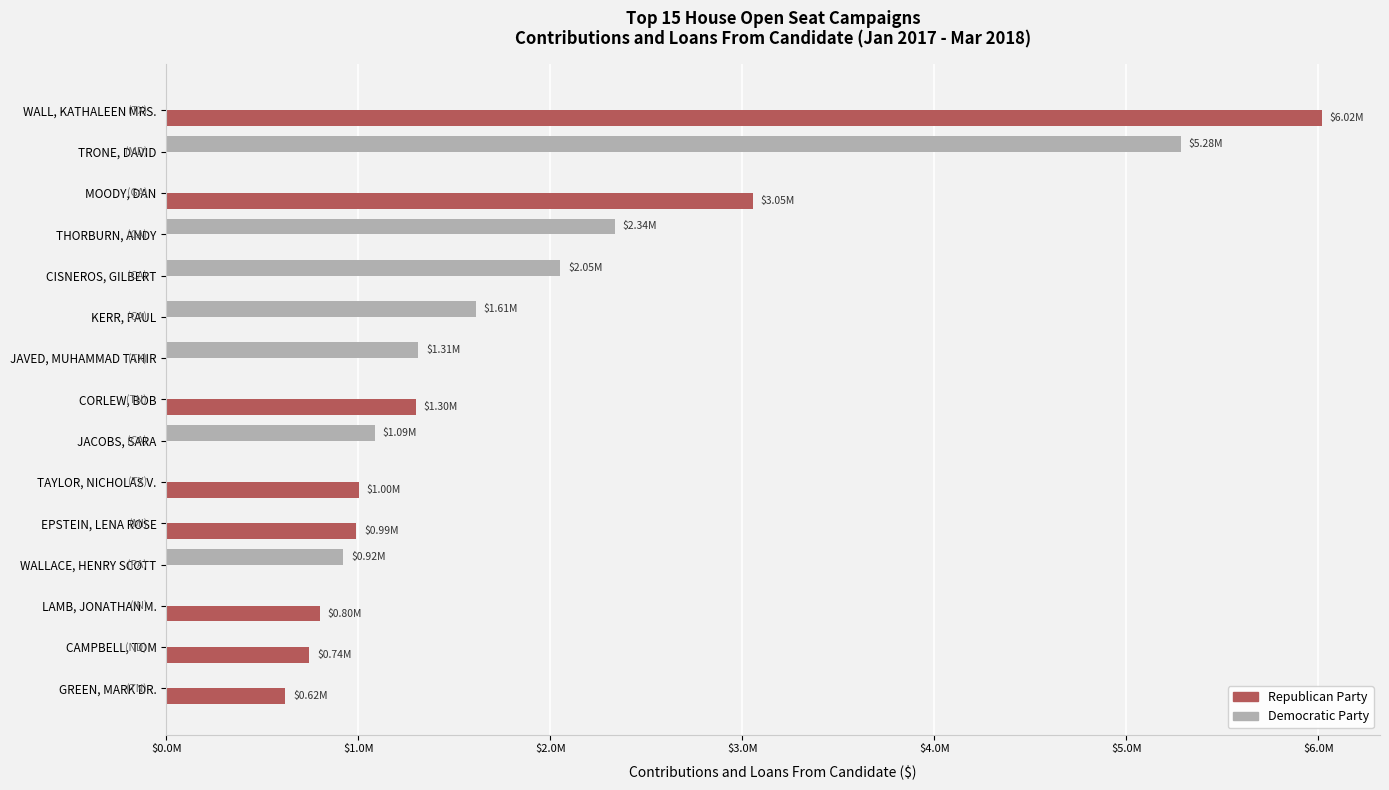

What are all the series names shown in the legend?

Republican Party, Democratic Party